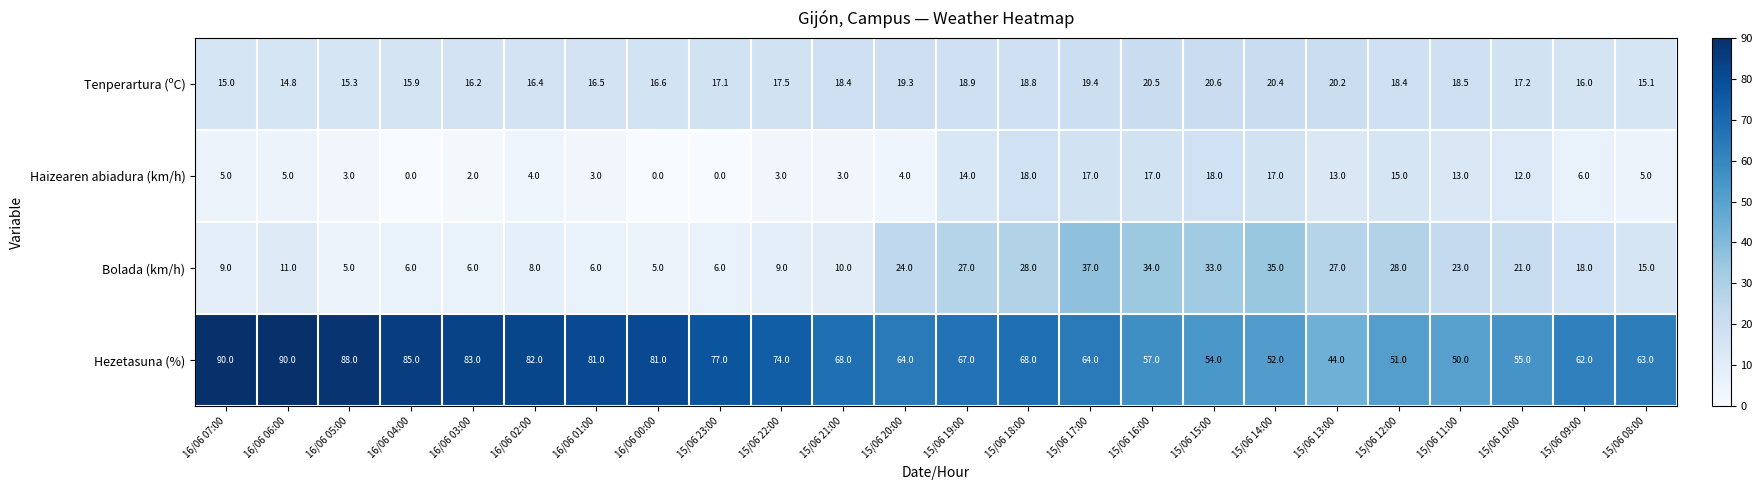

Which series has the widest spread of values?

Hezetasuna (%)